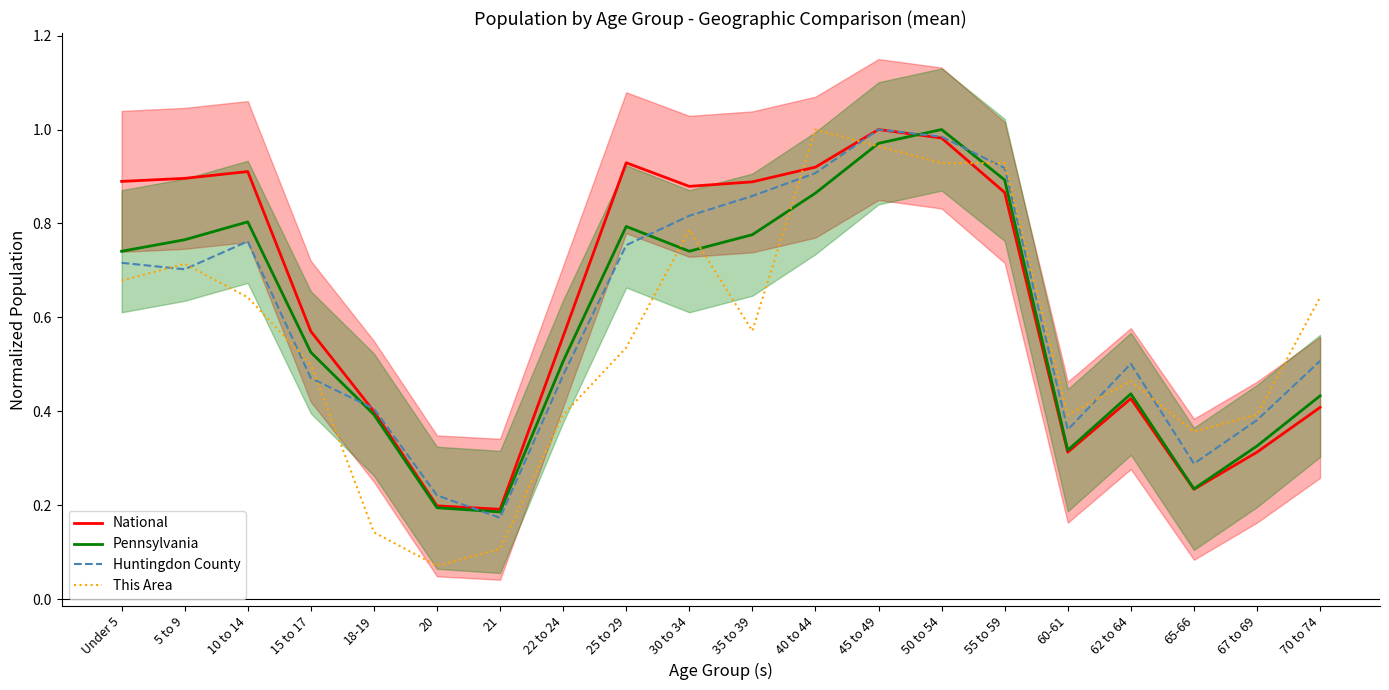

How many times do Pennsylvania and This Area cross each other?

5